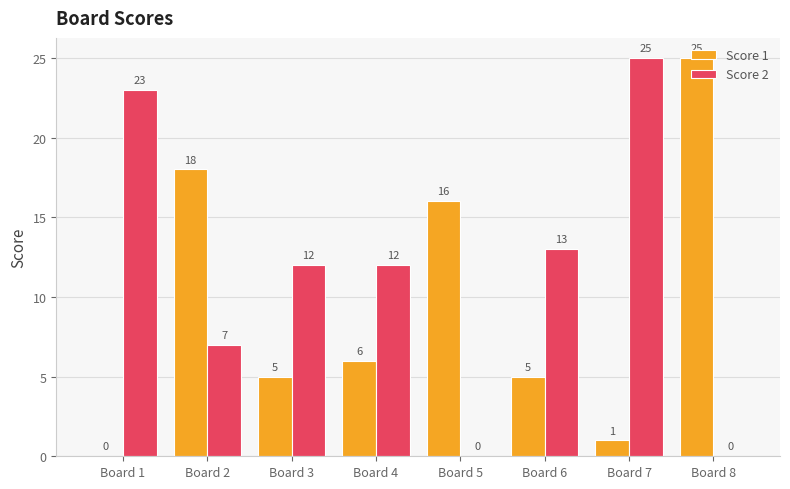

At which label does Score 1 reach its peak?

Board 8